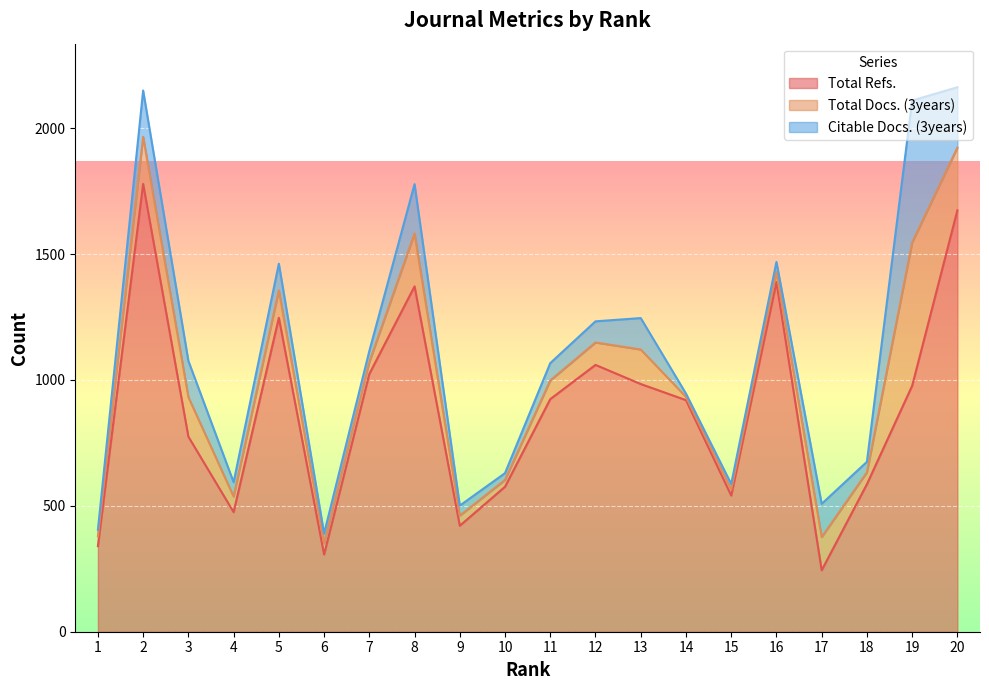

What is the difference between the maximum and minimum values in the Total Docs. (3years) series?

556